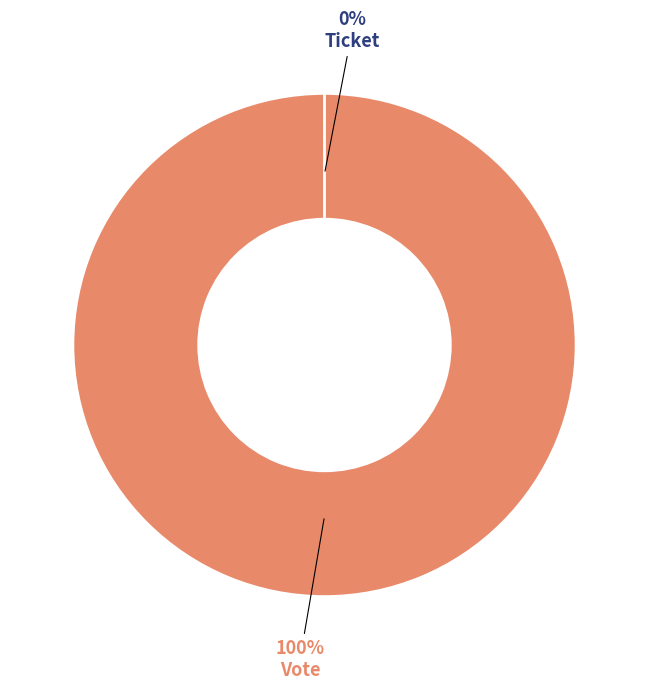

Count the number of slices in the pie.

2